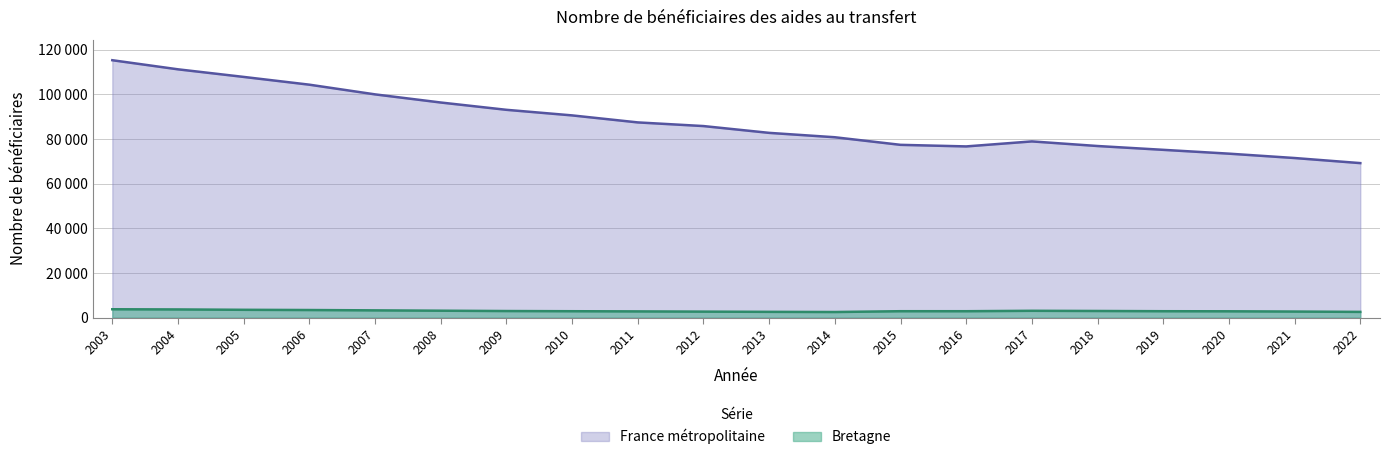

The Bretagne series shows 2872 at 2016. True or false?

True